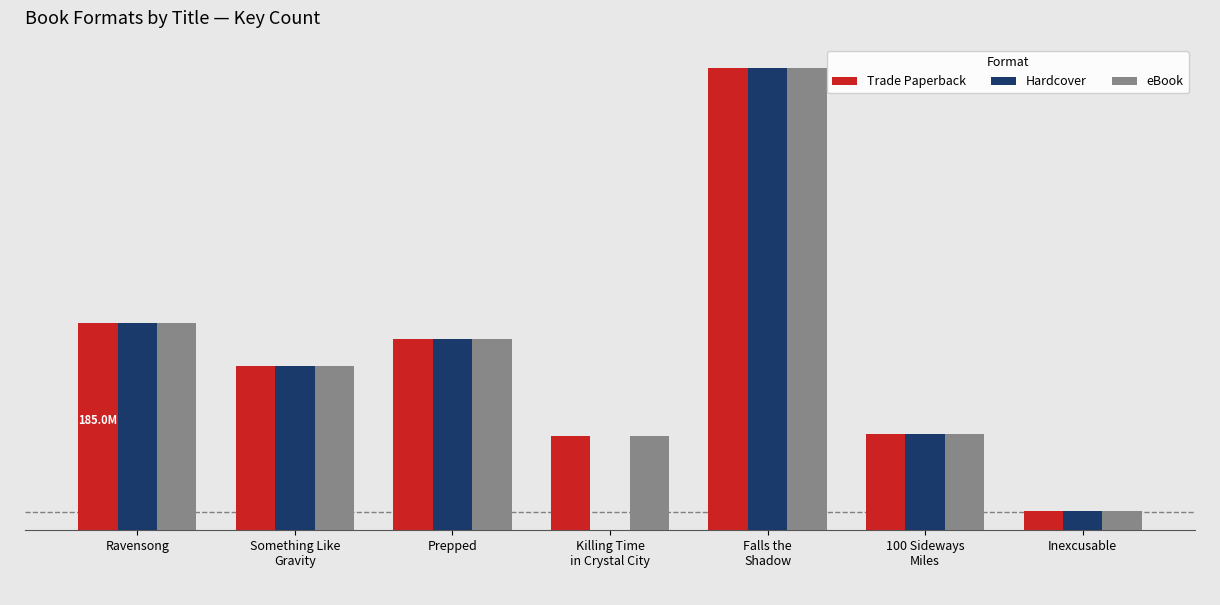

Is it true that eBook equals 126812674 at 100 Sideways
Miles?

False